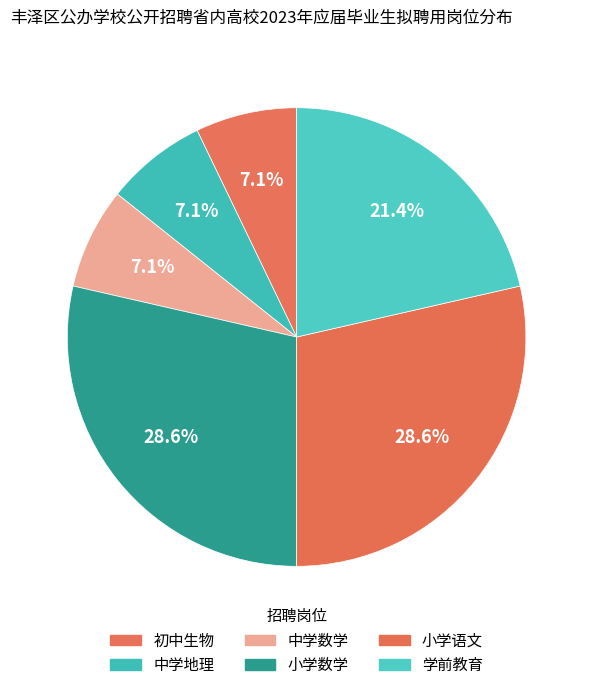

To the nearest percent, what is the average slice percentage?

17%